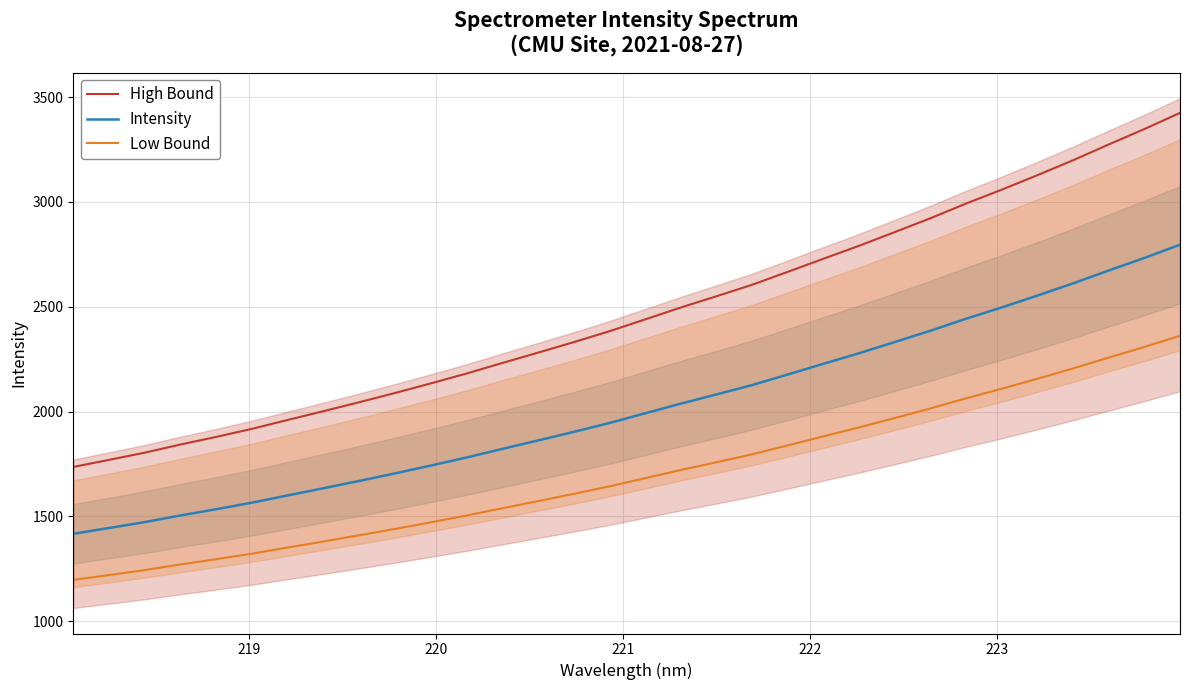

True or false: Low Bound has more than 0 interior local peaks.

False